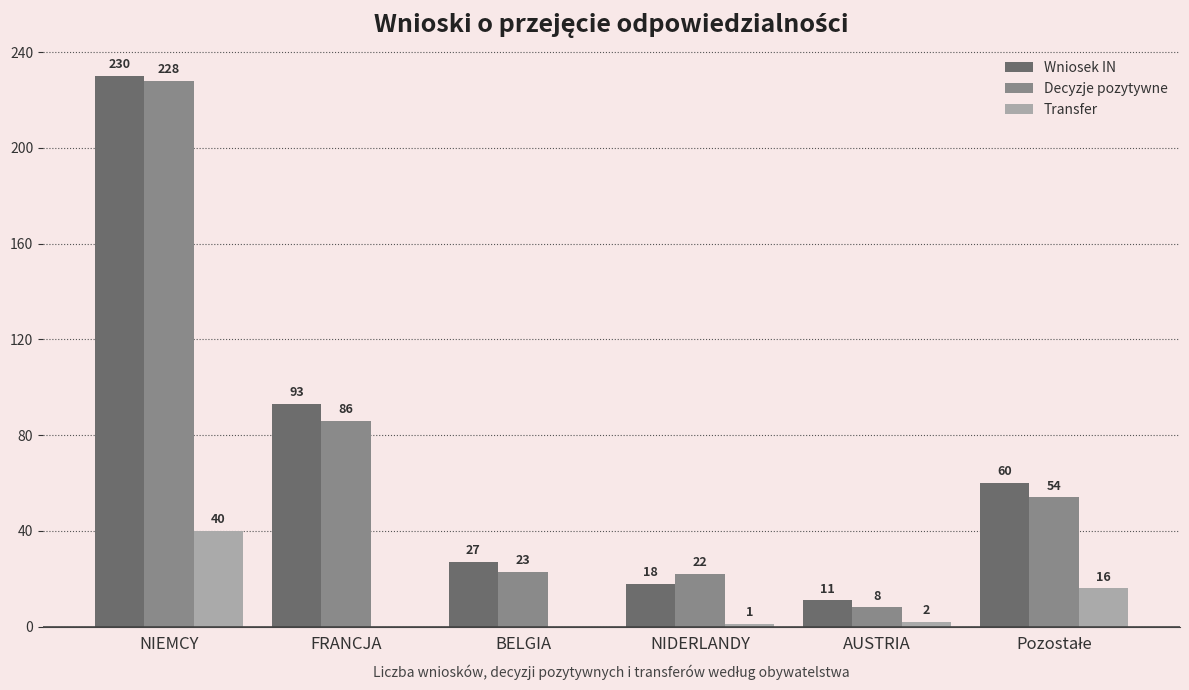

What is the maximum value shown in the chart?

230